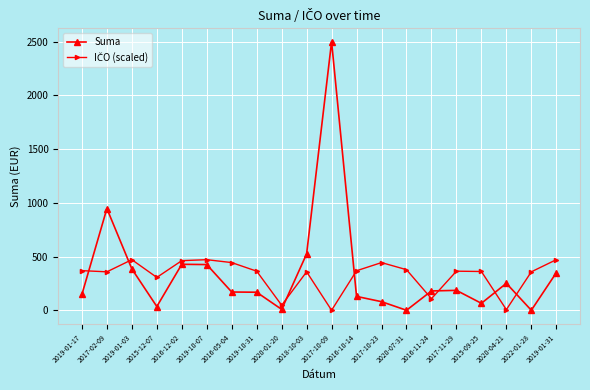

How many lines are shown in the chart?

2